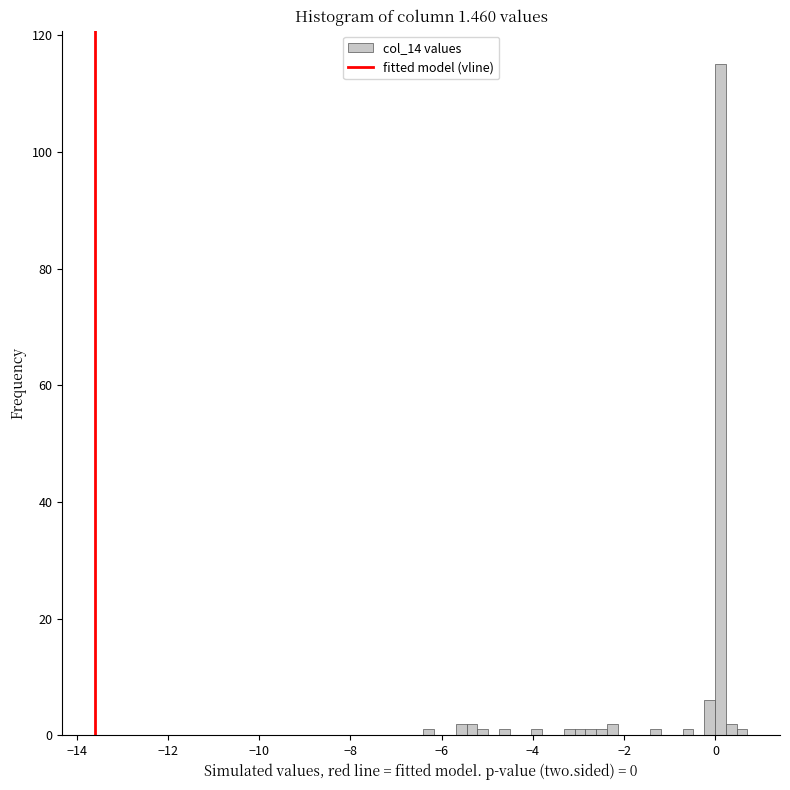

Around what value on the x-axis is the tallest bar? Give the approximate position of its centre, as read against the axis.

0.2